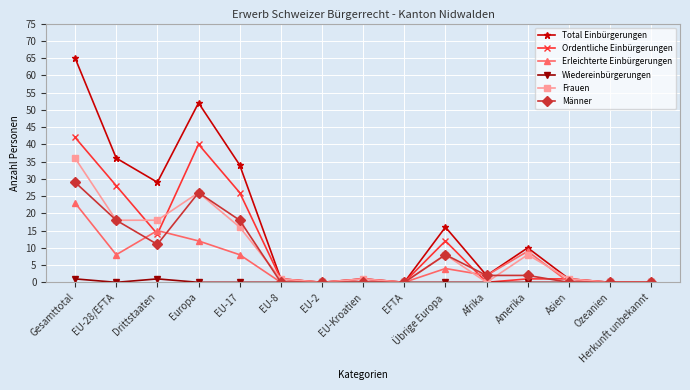

Where is the first local minimum for Männer?

Drittstaaten